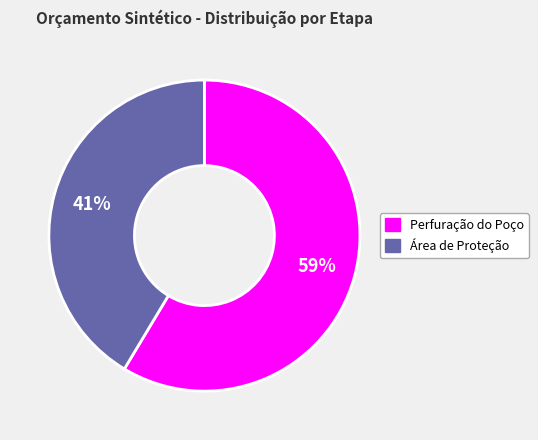

To the nearest percent, what is the combined percentage of Perfuração do Poço and Área de Proteção?

100%